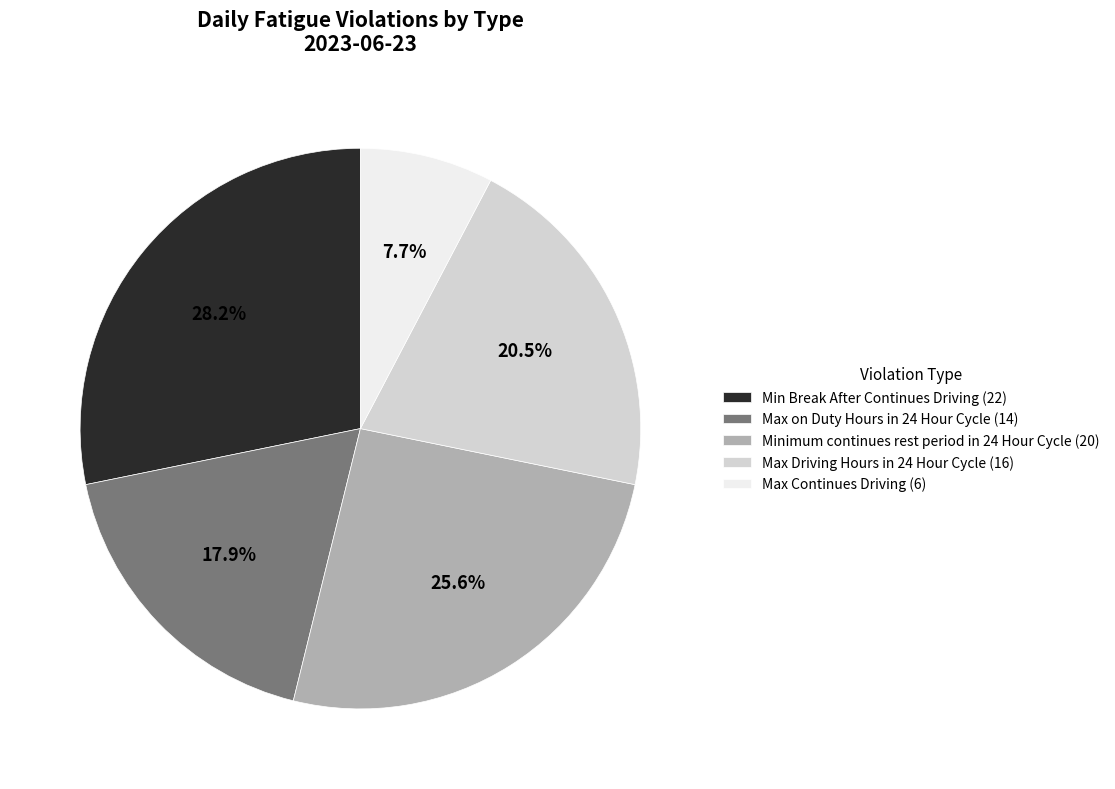

What is the smallest slice in the pie chart?

Max Continues Driving